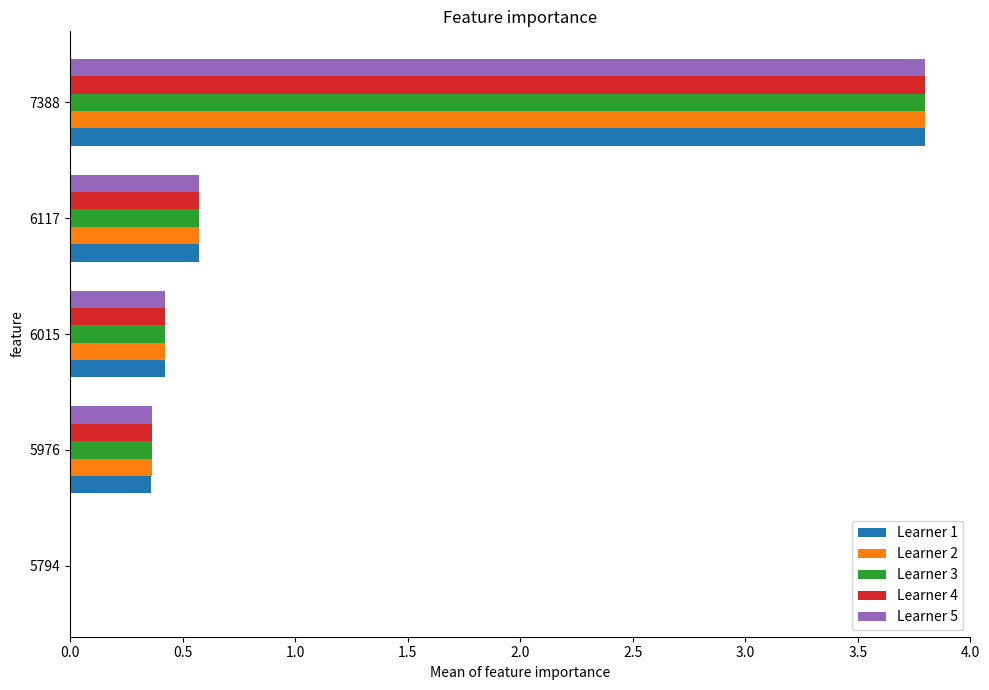

Between 5794 and 5976, which series saw the biggest shift?

Learner 5